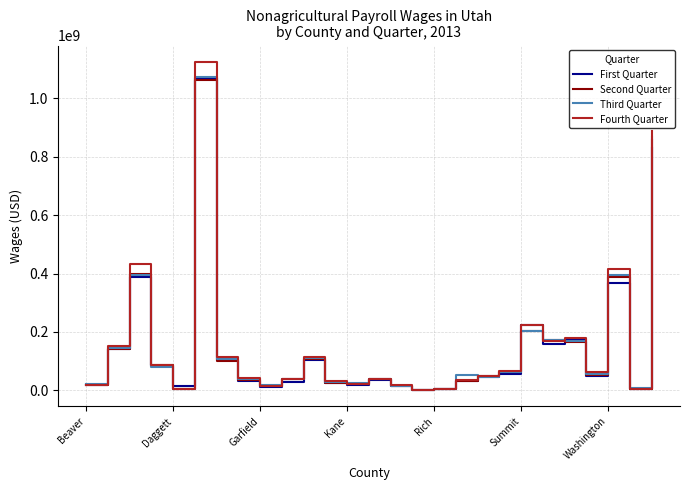

What is the greatest value displayed?

1124636143